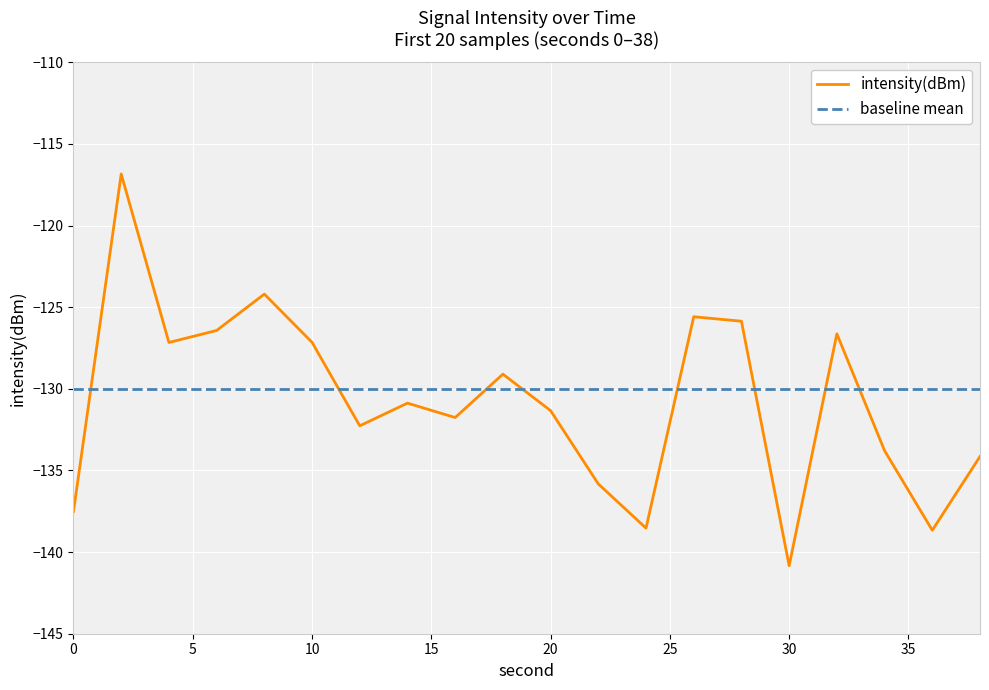

List the series in order of their peak value, highest first.

intensity(dBm), baseline mean